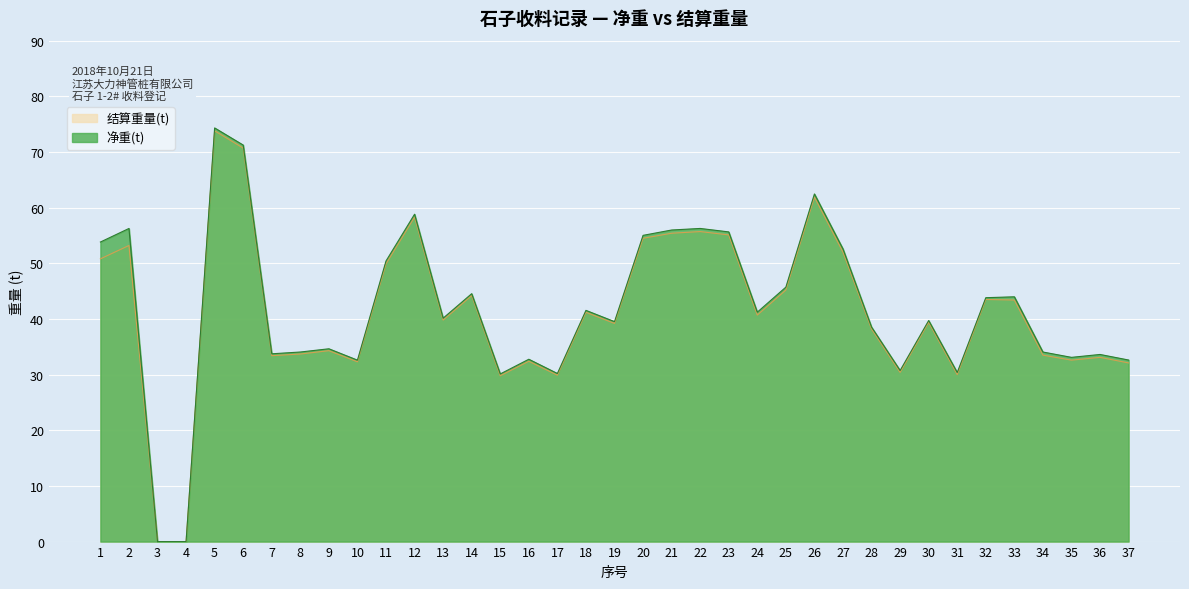

Is it true that 净重(t) equals 57.7 at 34?

False